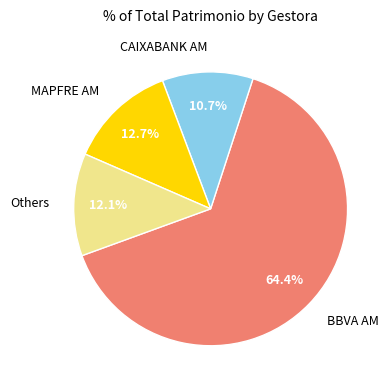

What is the smallest slice in the pie chart?

CAIXABANK AM